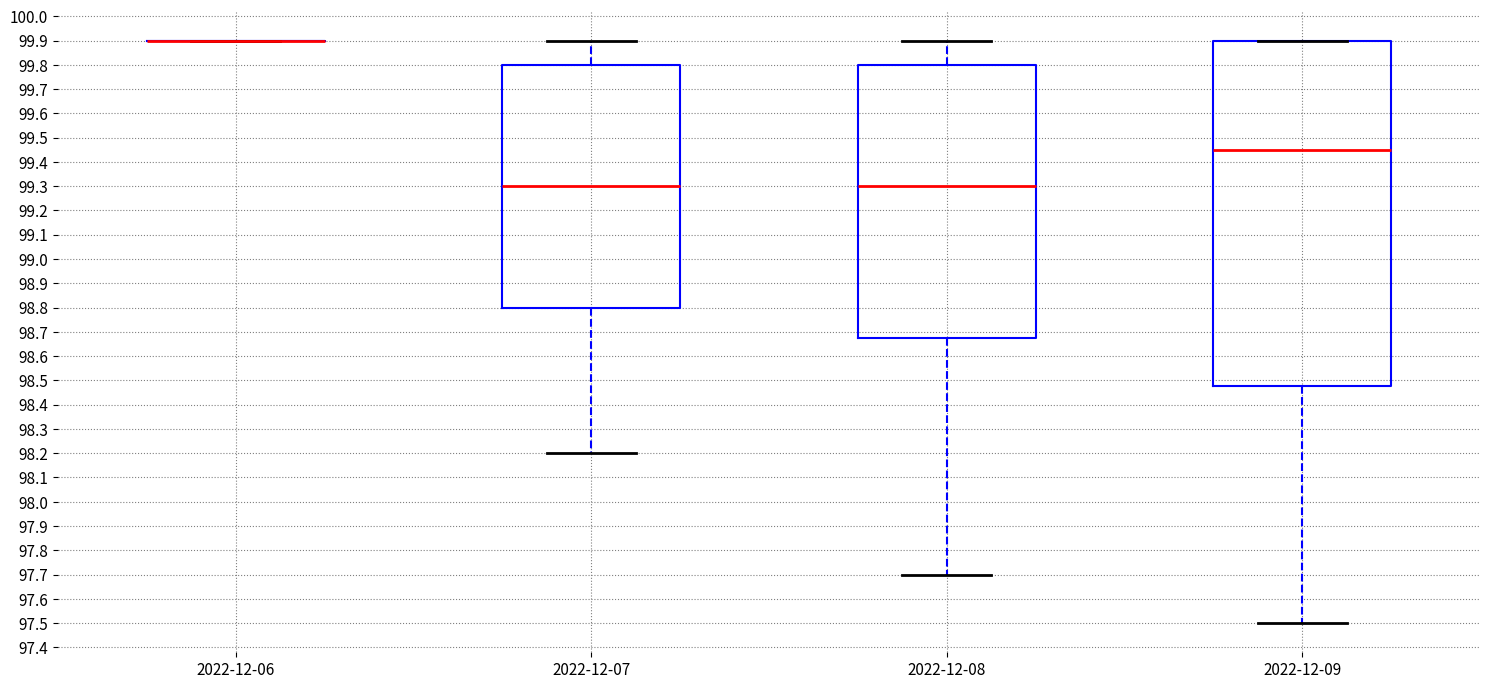

Which box is the tallest, from its lower edge to its upper edge?

2022-12-09